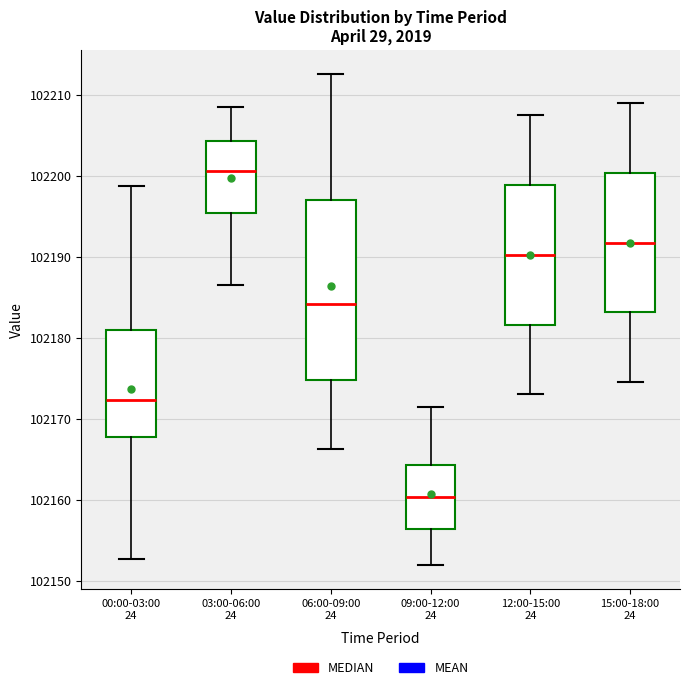

Reading left to right, read every box against the y-axis: the position of its median line, the range the box covers, and the ends of its whiskers. The values are not printed on the chart, so give them approximately, as read against the axis.

00:00-03:00 24: median 102172, box 102168 to 102181, whiskers 102153 to 102199
03:00-06:00 24: median 102201, box 102195 to 102204, whiskers 102186 to 102209
06:00-09:00 24: median 102184, box 102175 to 102197, whiskers 102166 to 102213
09:00-12:00 24: median 102160, box 102156 to 102164, whiskers 102152 to 102172
12:00-15:00 24: median 102190, box 102182 to 102199, whiskers 102173 to 102208
15:00-18:00 24: median 102192, box 102183 to 102200, whiskers 102175 to 102209